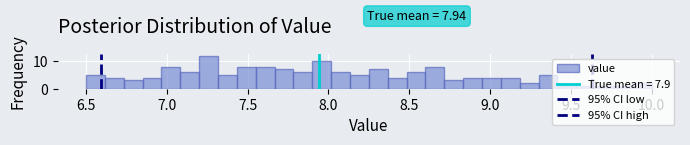

Around what value on the x-axis is the tallest bar? Give the approximate position of its centre, as read against the axis.

7.25